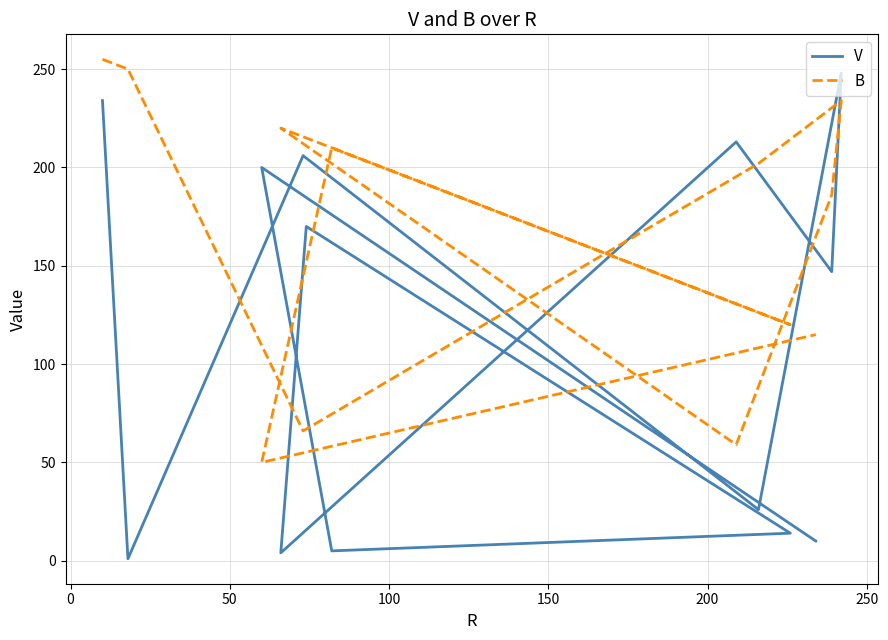

Rank the series at 0 from lowest to highest value.

V, B